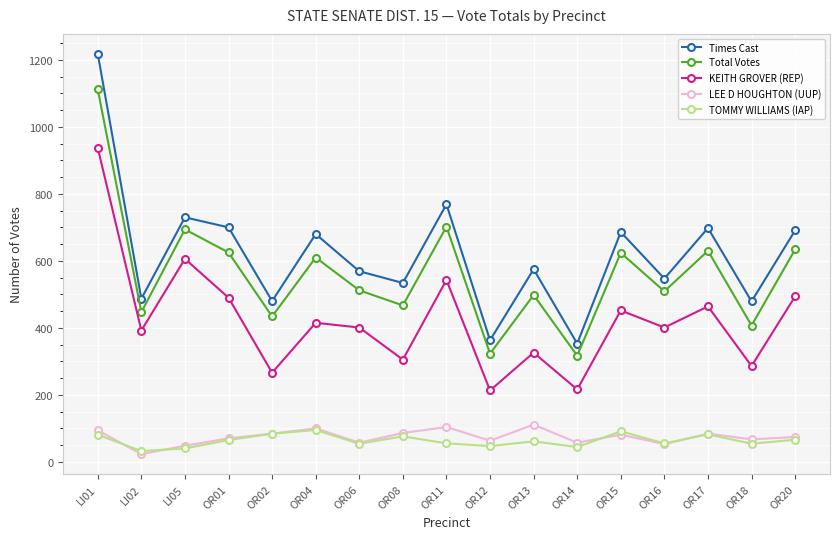

What is the label of the 13th point from the right?

OR02